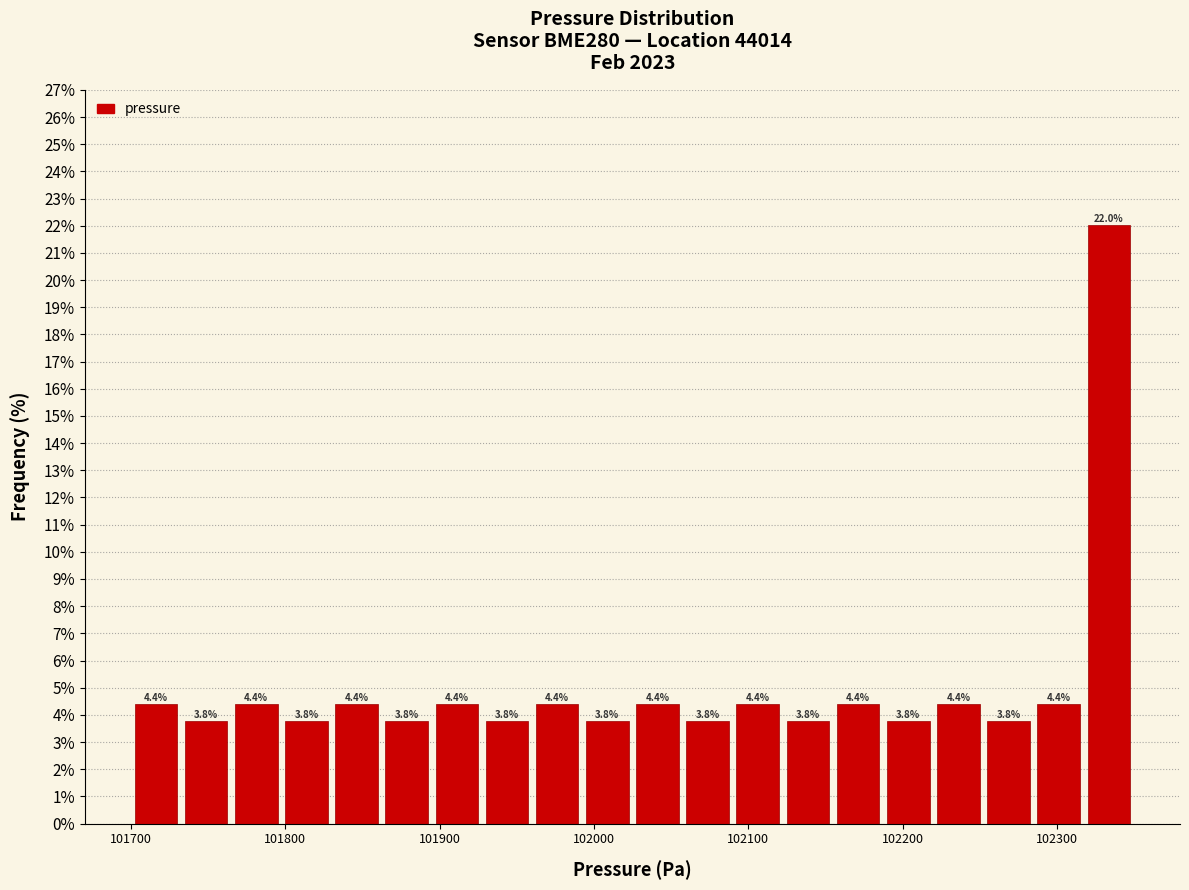

Read against the x-axis, roughly where is the centre of the tallest bar?

102330